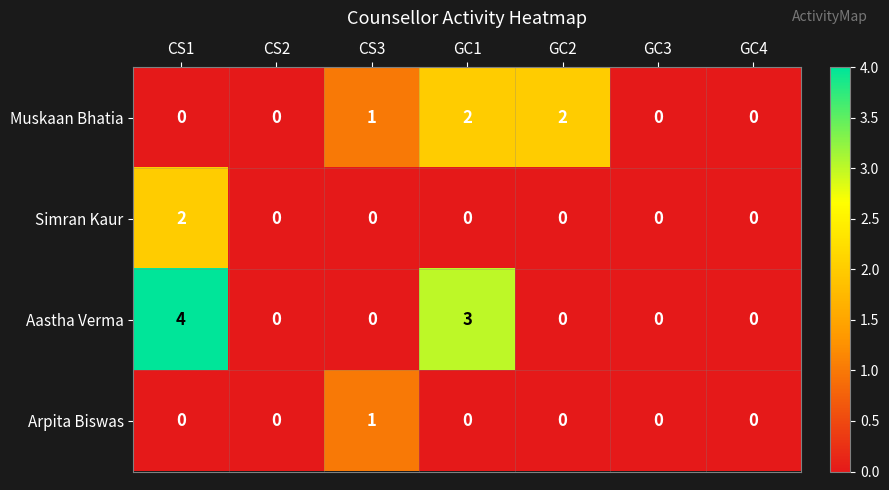

Reading left to right, transcribe all the data shown in this chart.

Muskaan Bhatia: 0	0	1	2	2	0	0
Simran Kaur: 2	0	0	0	0	0	0
Aastha Verma: 4	0	0	3	0	0	0
Arpita Biswas: 0	0	1	0	0	0	0